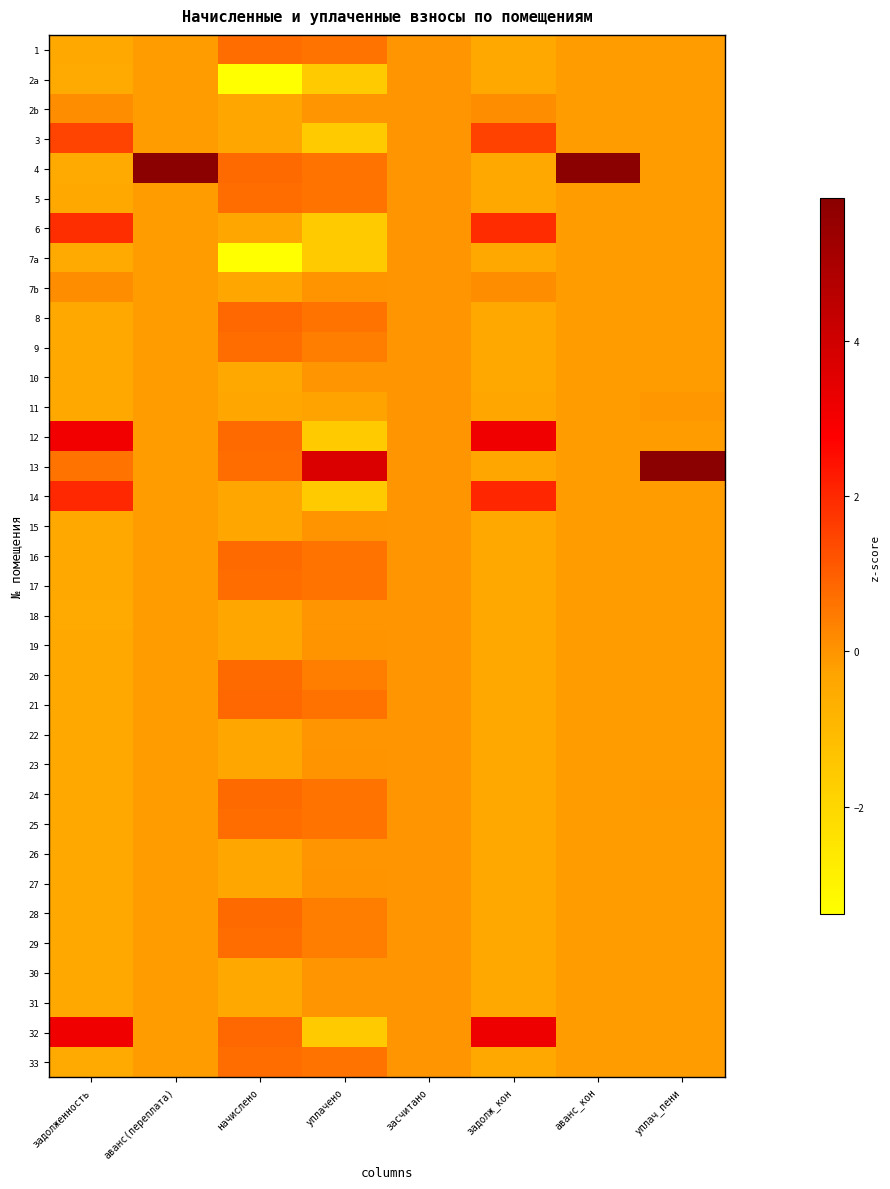

At which category is the sum across all series the highest?

уплач_пени